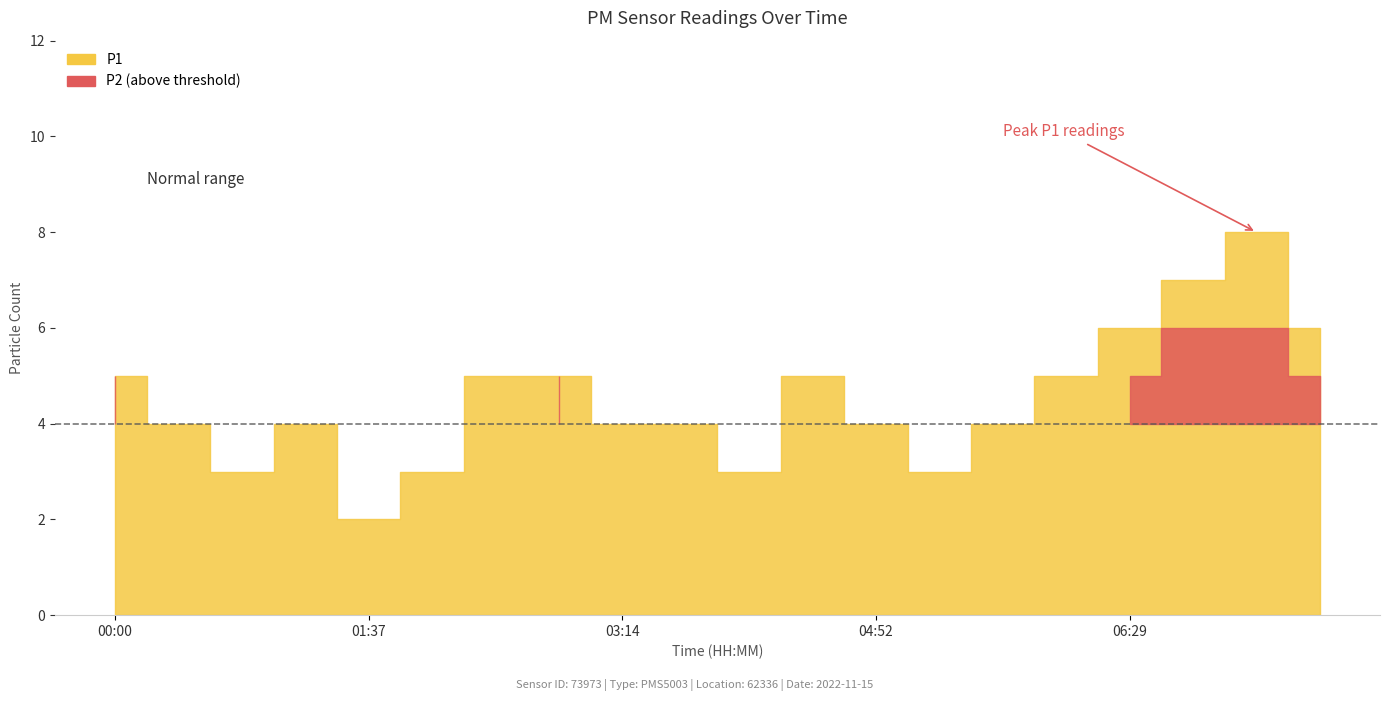

Rank the series by their average value, from lowest to highest.

P2, P1